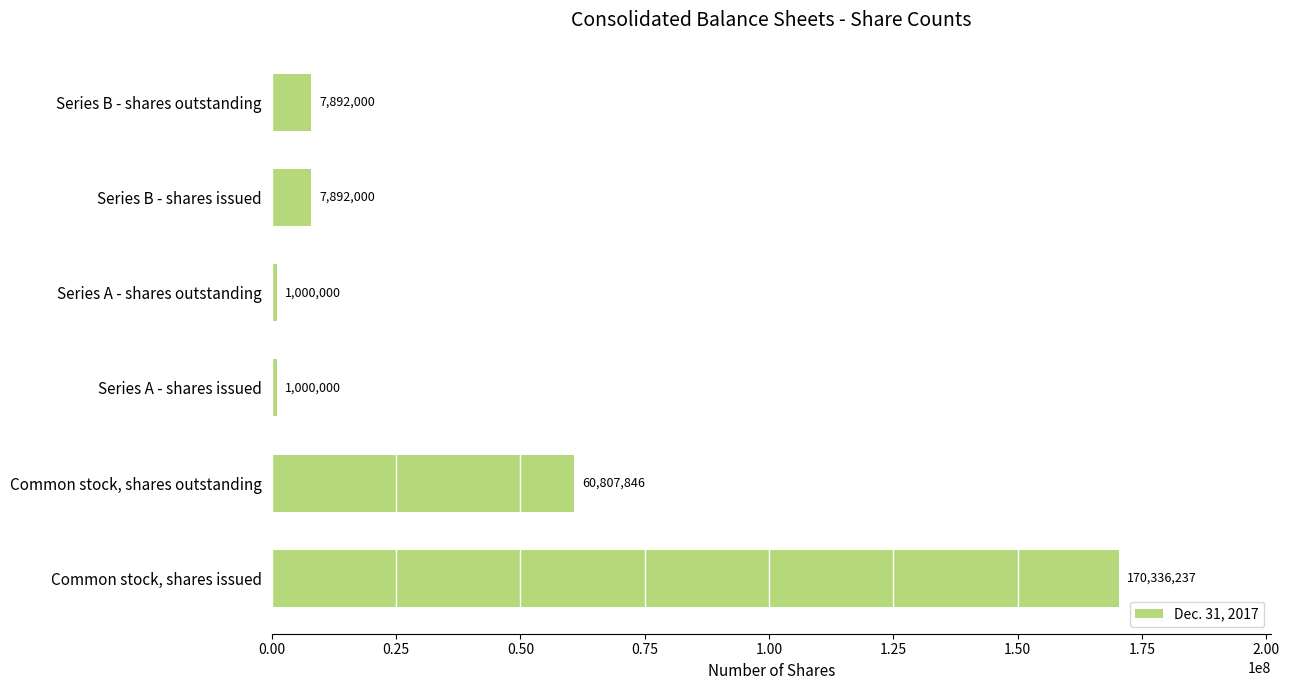

What is the approximate value at Series A - shares outstanding?

1000000